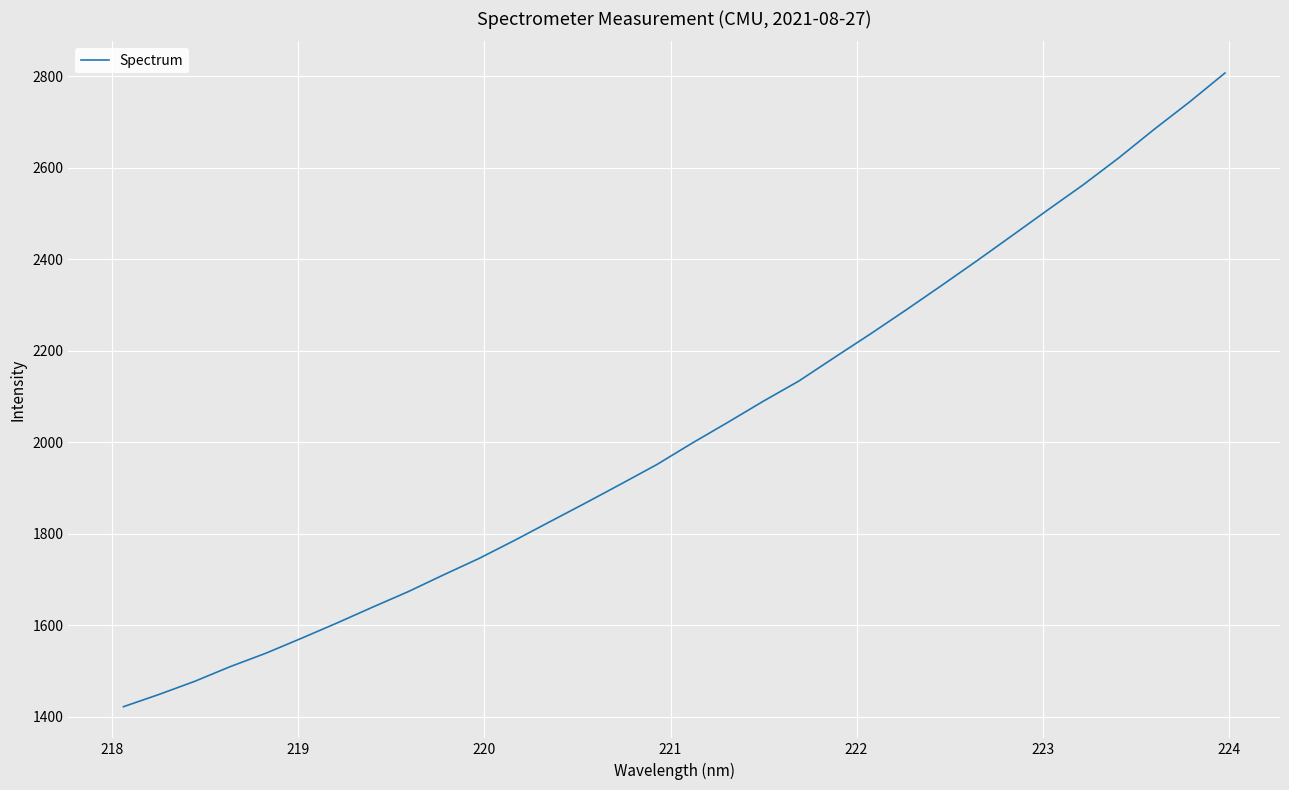

What is the minimum value shown in the chart?

1422.3